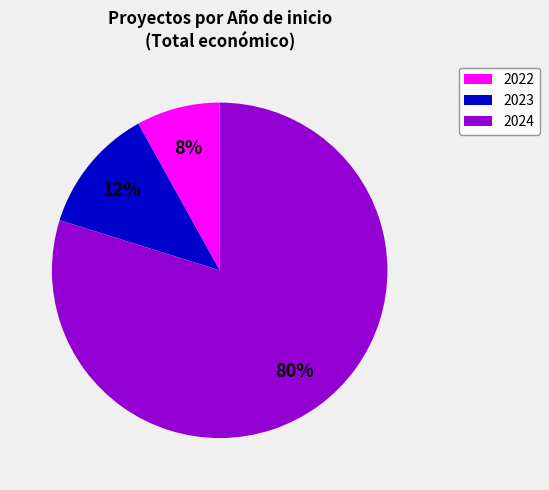

True or false: 2024 accounts for 67% of the total.

False